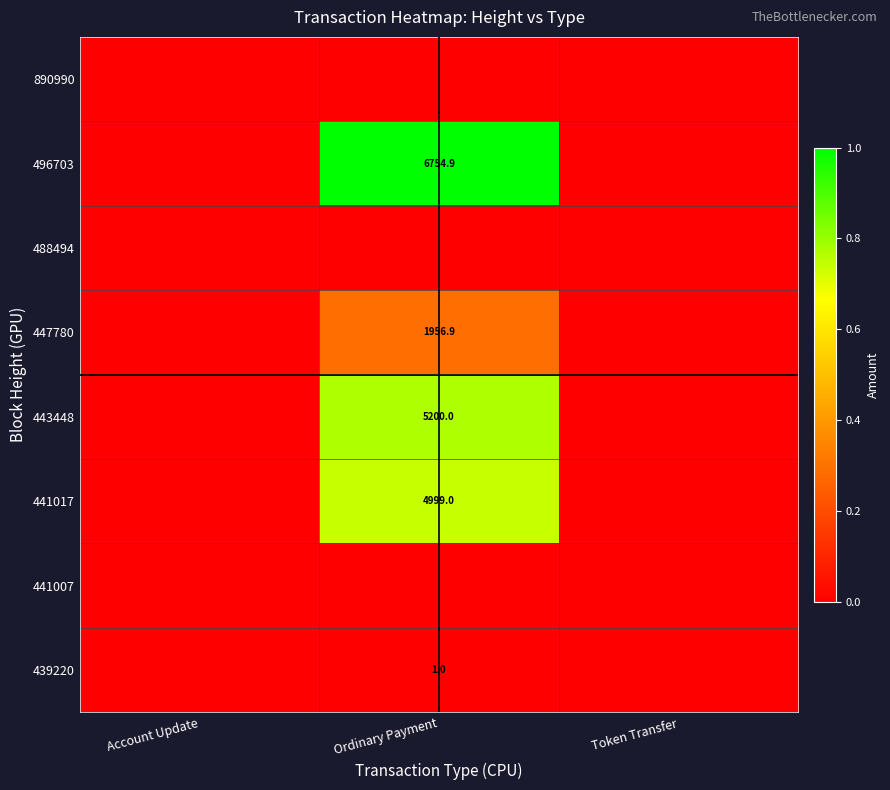

Which category has the lowest value in the 890990 series?

Account Update